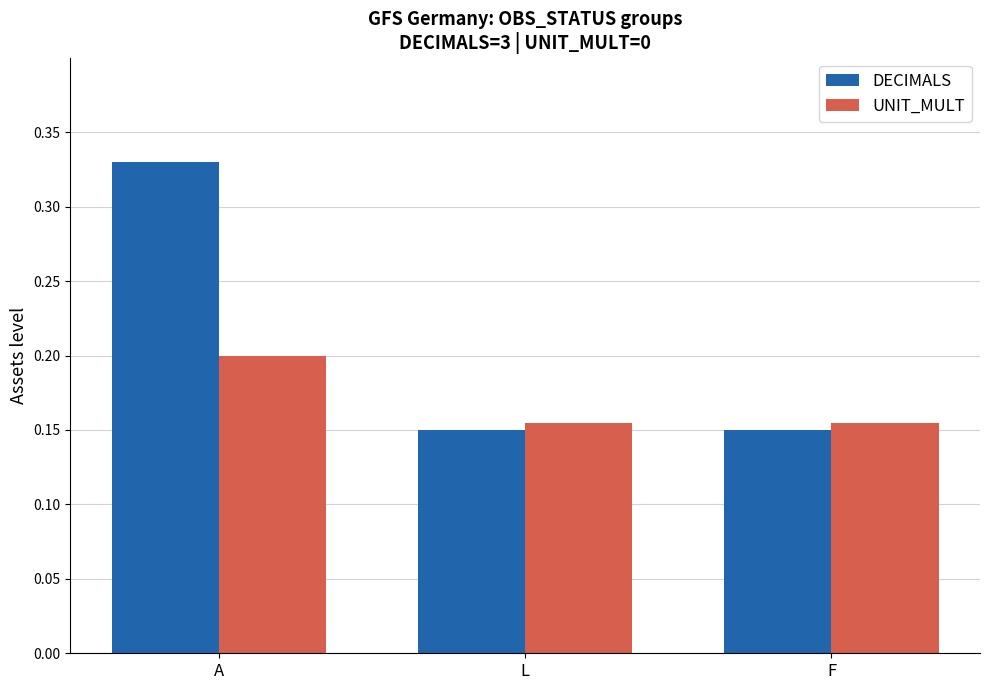

How many UNIT_MULT values are between 0 and 1?

3